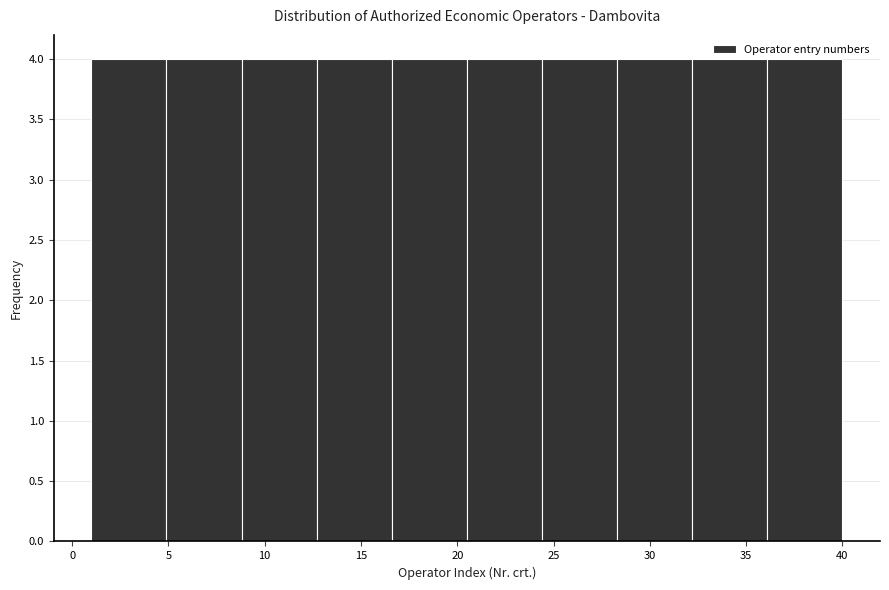

Reading left to right, transcribe this chart: for each bar, give the range it covers on the x-axis and its height. Neither the bar edges nor the heights are printed on the chart, so give them approximately, as read against the axes.

1.0 to 4.9: 4
4.9 to 8.8: 4
8.8 to 12.7: 4
12.7 to 16.6: 4
16.6 to 20.5: 4
20.5 to 24.4: 4
24.4 to 28.3: 4
28.3 to 32.2: 4
32.2 to 36.1: 4
36.1 to 40.0: 4